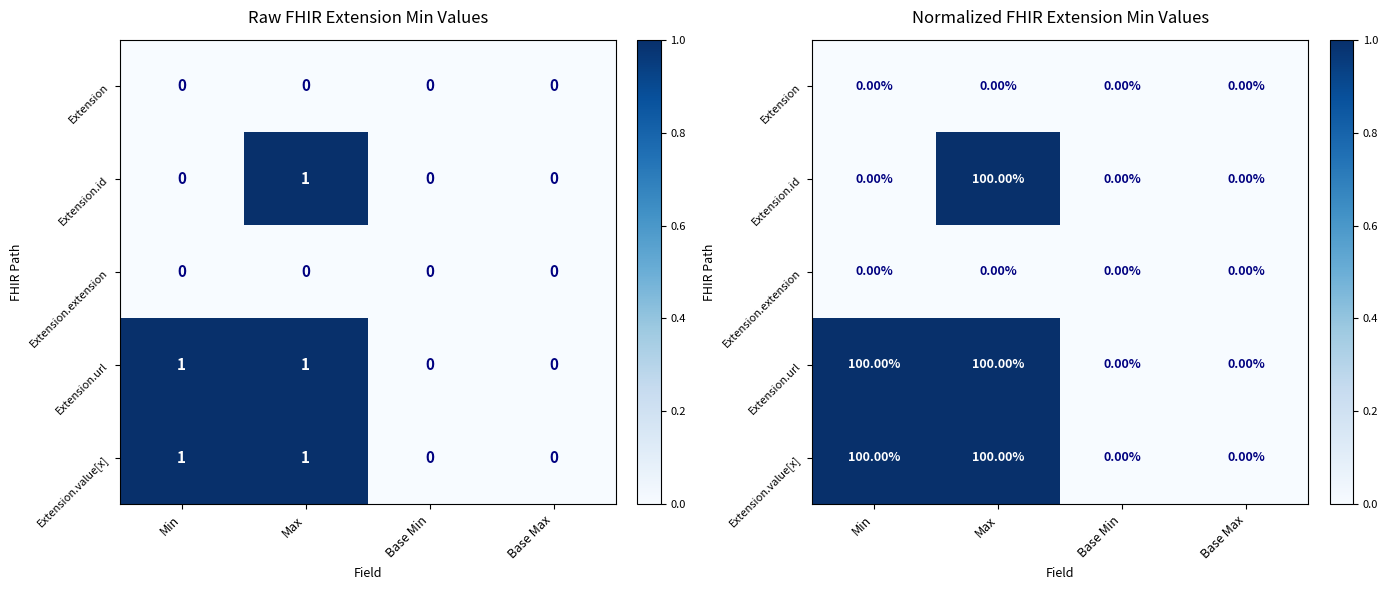

At how many categories does at least one series exceed 0?

2